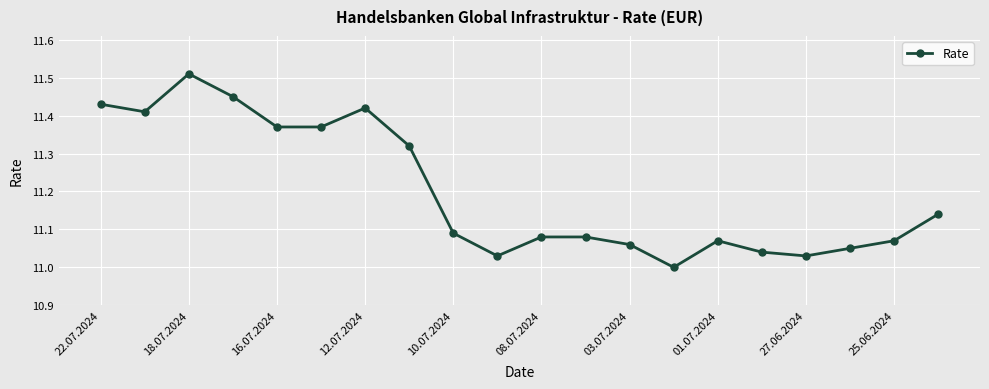

True or false: the data has more than 2 interior local peaks.

True